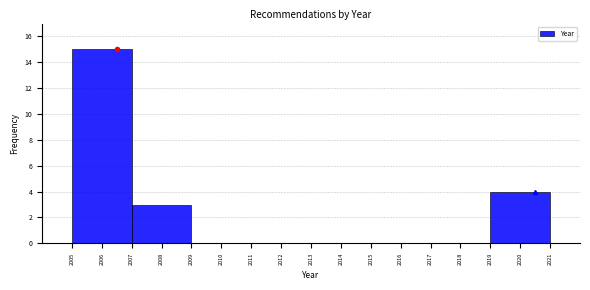

Reading left to right, list every bar in this chart as the range it spans on the x-axis followed by its height. The values are not printed on the chart, so give them approximately, as read against the axis.

2005 to 2007: 15
2007 to 2009: 3
2009 to 2011: 0
2011 to 2013: 0
2013 to 2015: 0
2015 to 2017: 0
2017 to 2019: 0
2019 to 2021: 4